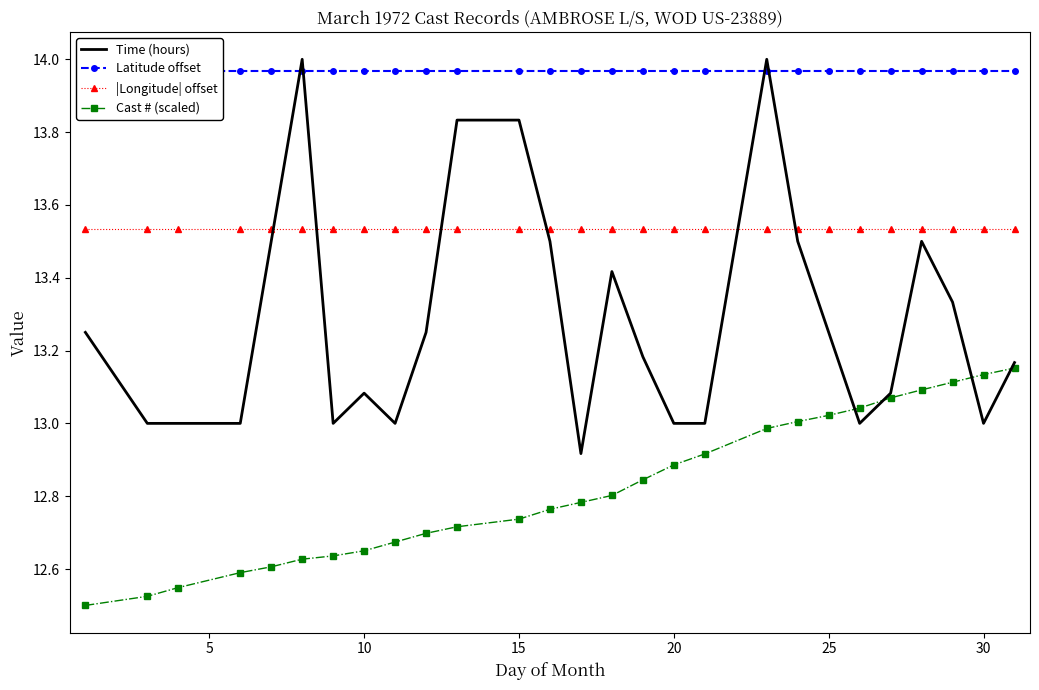

How many interior local valleys does the Time (hours) series have?

5